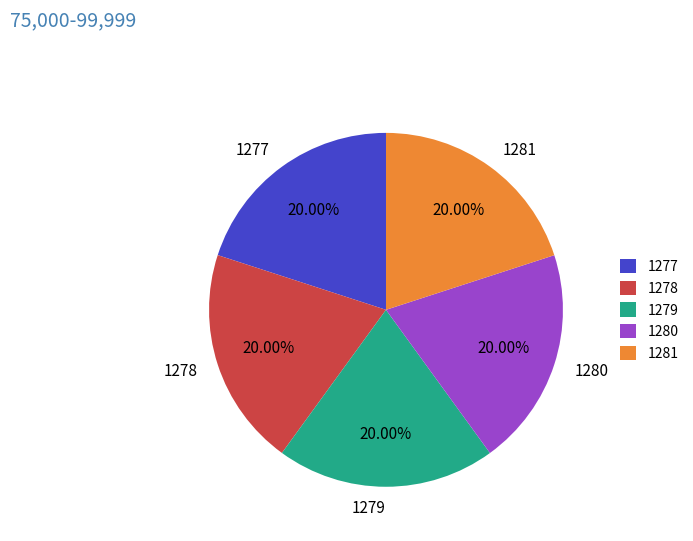

Does any single category account for the majority?

No